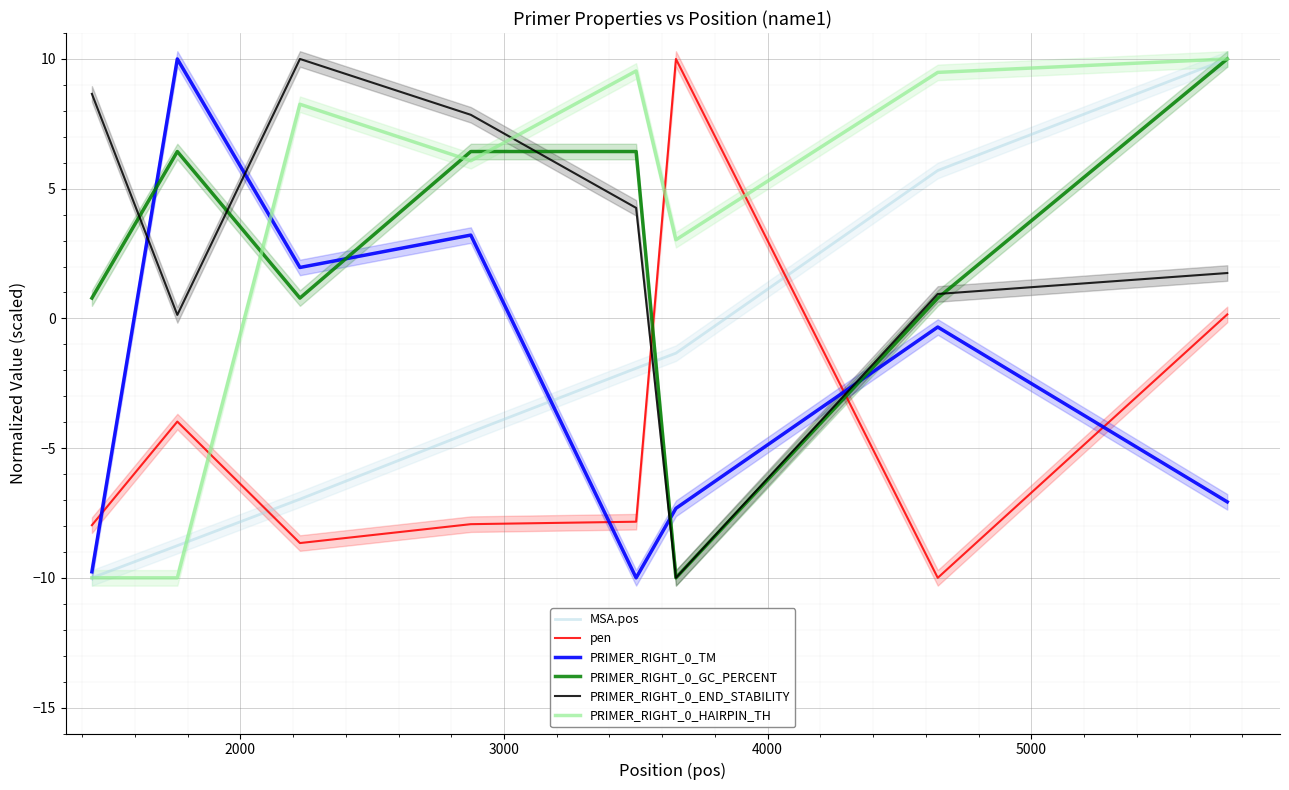

After their last crossing, which series has the higher values: PRIMER_RIGHT_0_TM or PRIMER_RIGHT_0_GC_PERCENT?

PRIMER_RIGHT_0_GC_PERCENT